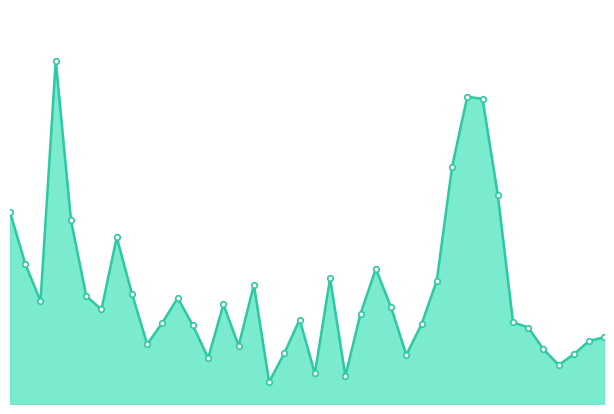

What is the maximum value shown in the chart?

1.0